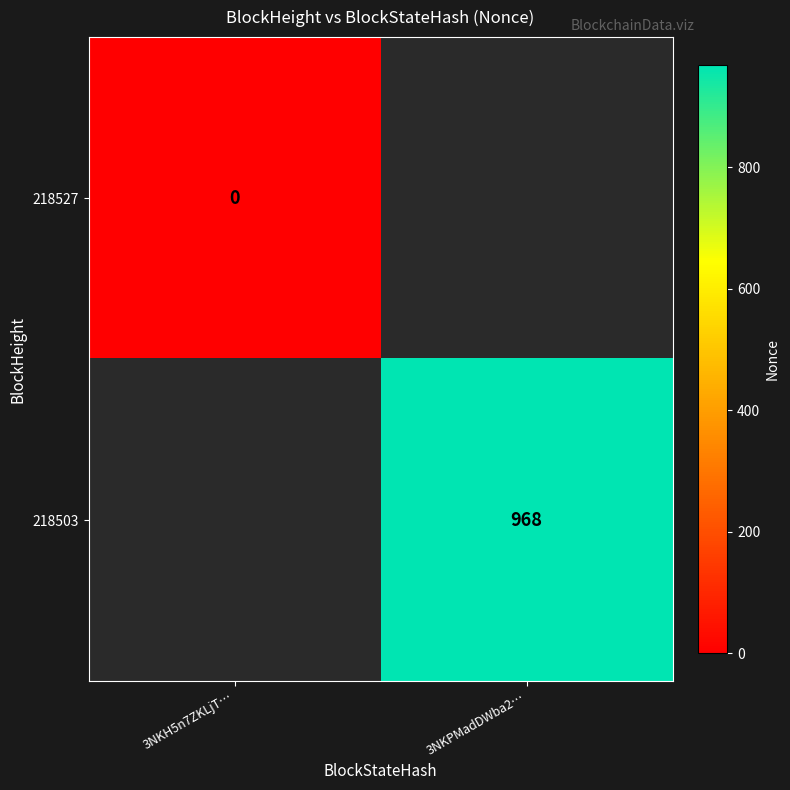

The 218503 series shows 968 at 3NKPMadDWba2…. True or false?

True